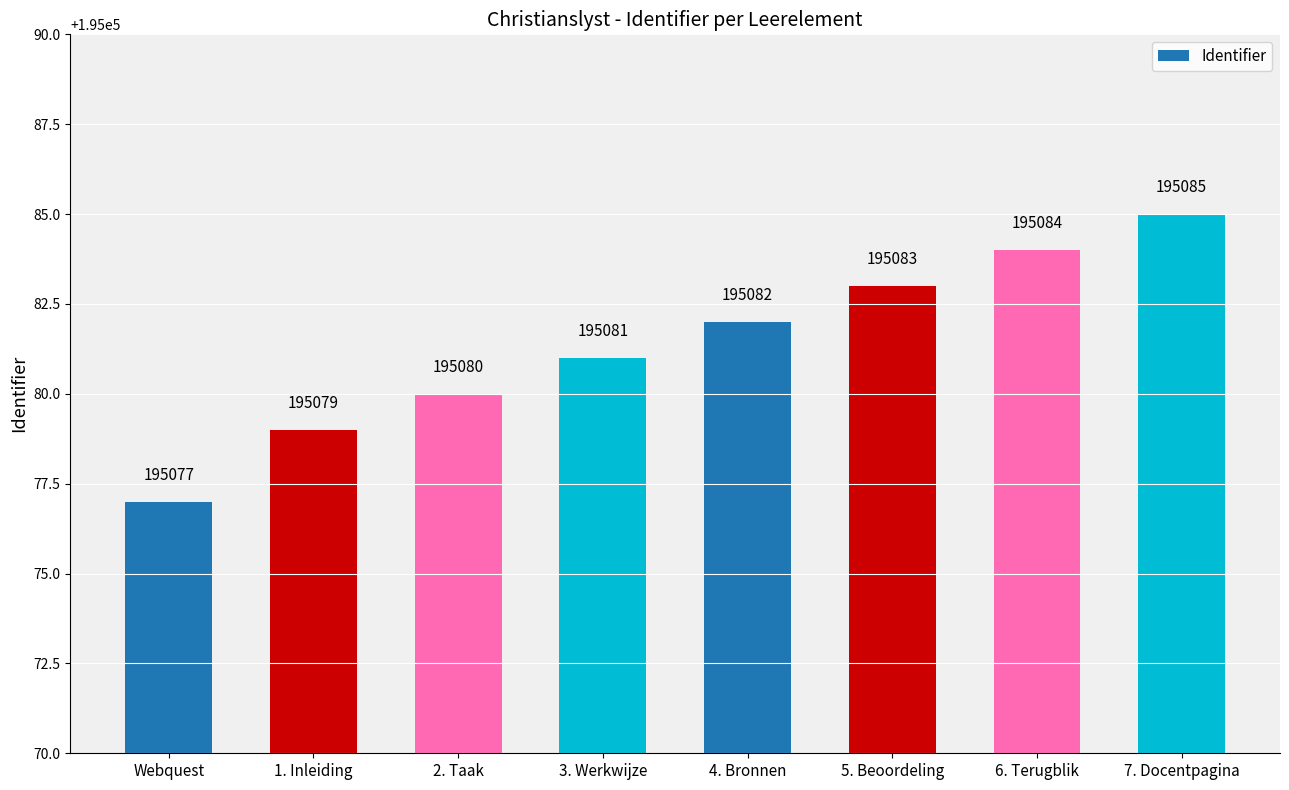

What is the greatest value displayed?

195085